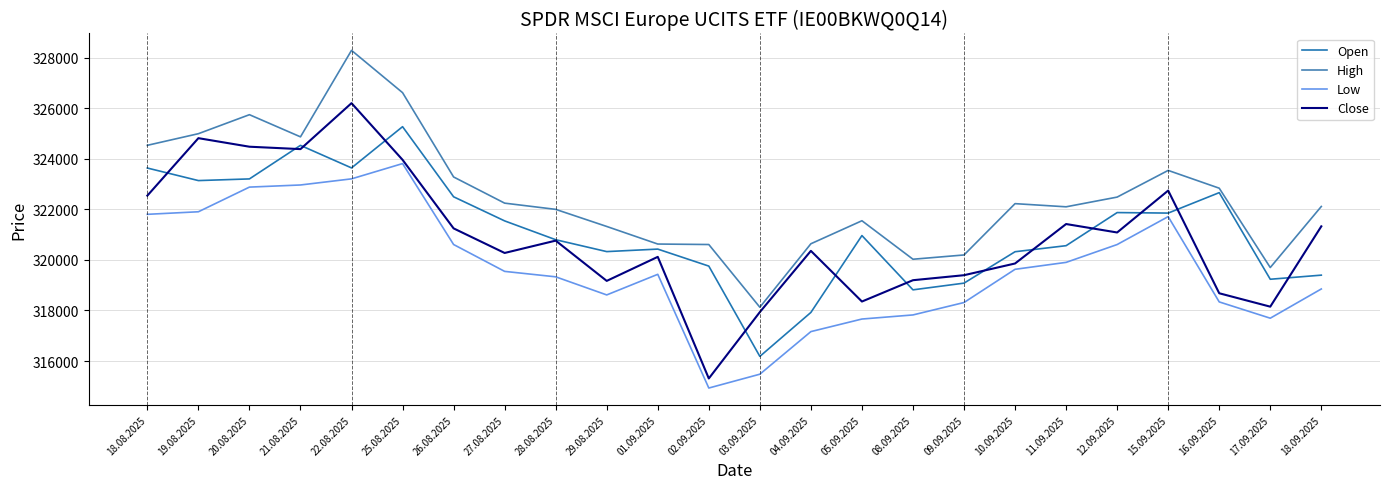

Is it true that Close equals 162494 at 21.08.2025?

False